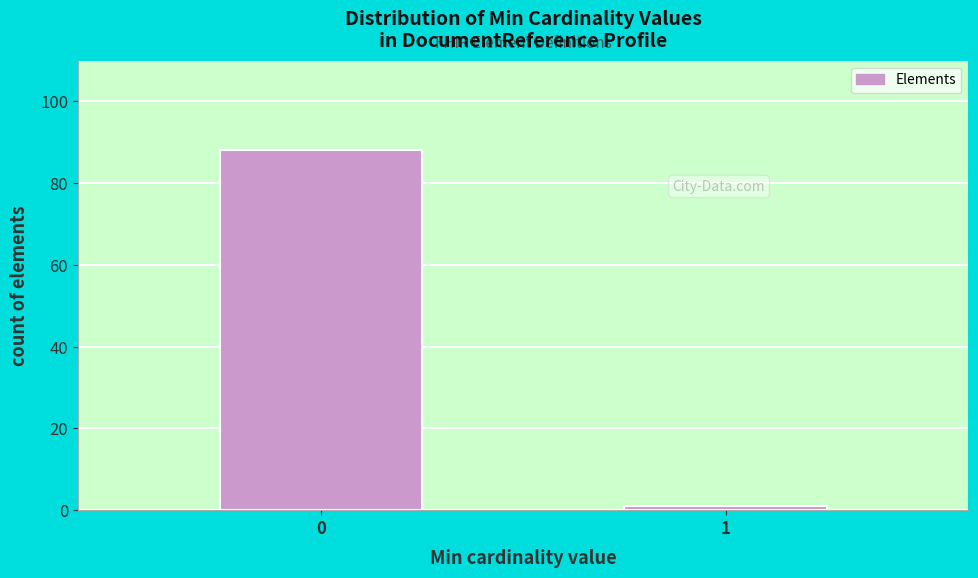

Reading left to right, extract all data points from this chart.

88	1